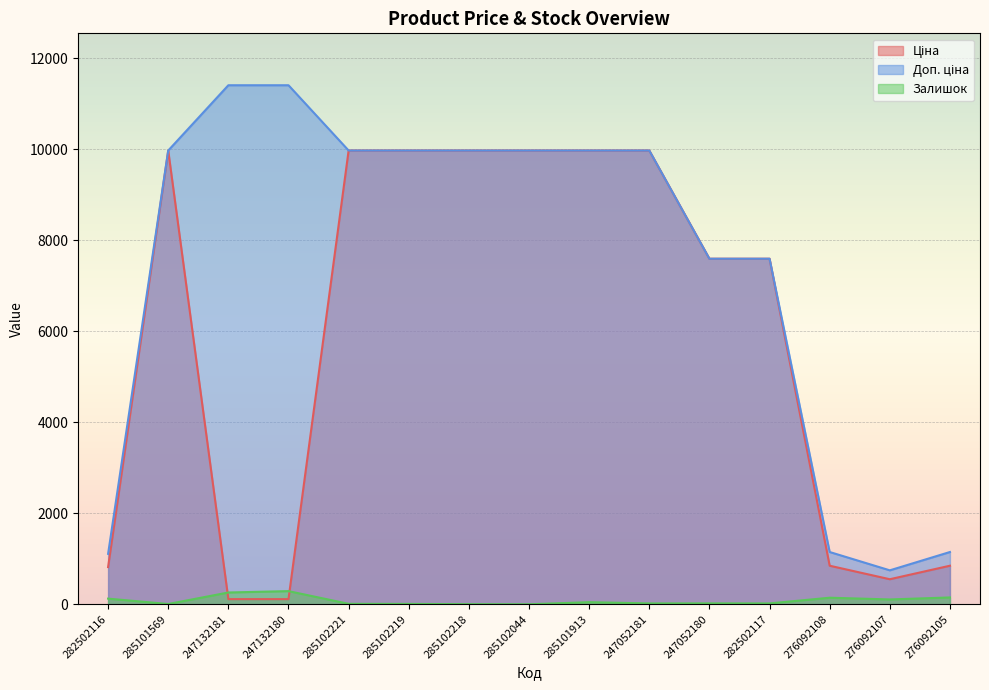

Which has a higher value, 285101569 or 285102218?

285101569